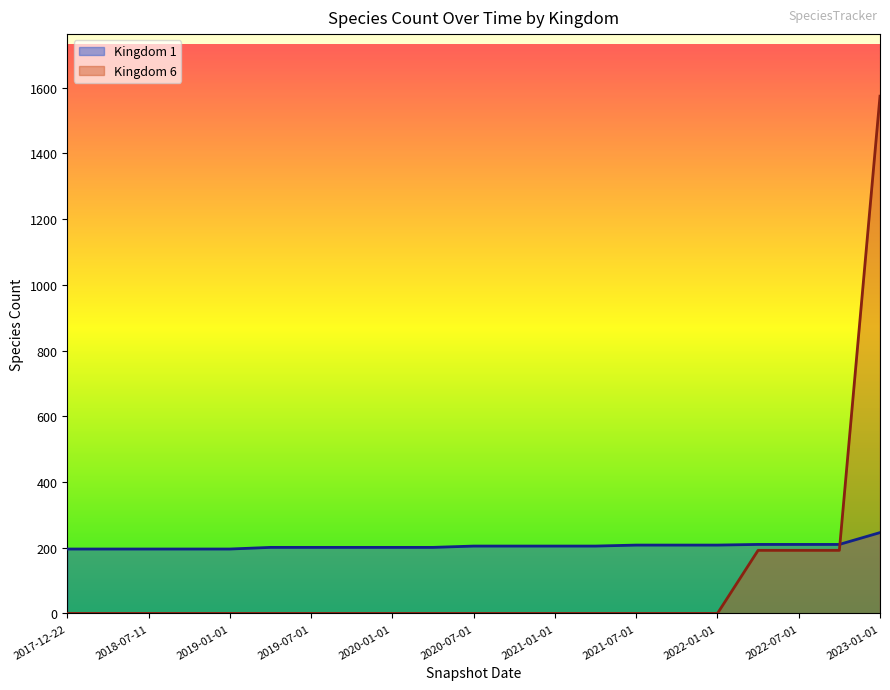

Reading left to right, what are all the values shown in this chart?

Kingdom 1: 2017-12-22=196	2018-04-09=196	2018-07-11=196	2018-09-28=196	2019-01-01=196	2019-04-06=201	2019-07-01=201	2019-10-09=201	2020-01-01=201	2020-04-01=201	2020-07-01=205	2020-10-01=205	2021-01-01=205	2021-04-01=205	2021-07-01=208	2021-10-01=208	2022-01-01=208	2022-04-01=210	2022-07-01=210	2022-10-01=210	2023-01-01=246
Kingdom 6: 2017-12-22=0	2018-04-09=0	2018-07-11=0	2018-09-28=0	2019-01-01=0	2019-04-06=0	2019-07-01=0	2019-10-09=0	2020-01-01=0	2020-04-01=0	2020-07-01=0	2020-10-01=0	2021-01-01=0	2021-04-01=0	2021-07-01=0	2021-10-01=0	2022-01-01=0	2022-04-01=192	2022-07-01=192	2022-10-01=192	2023-01-01=1574